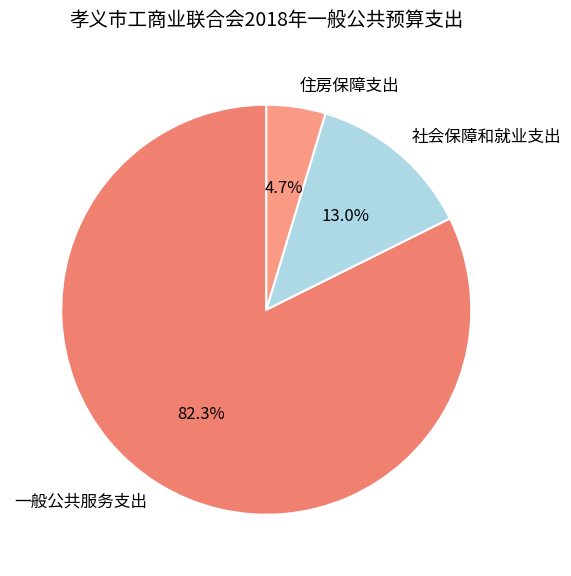

Does 住房保障支出 account for over 50% of the chart?

No